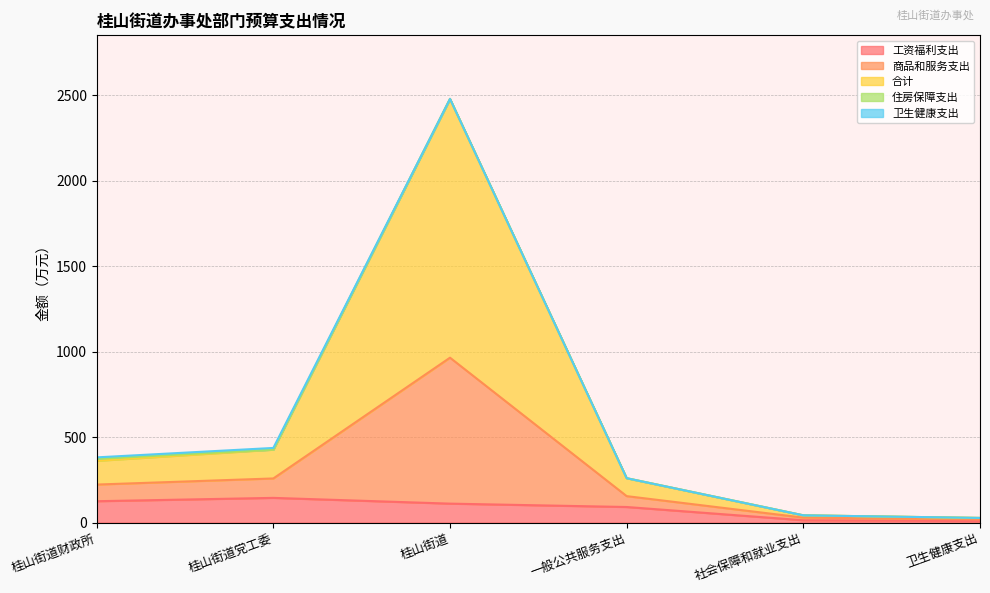

Is it true that 工资福利支出 equals 190.2 at 桂山街道党工委?

False